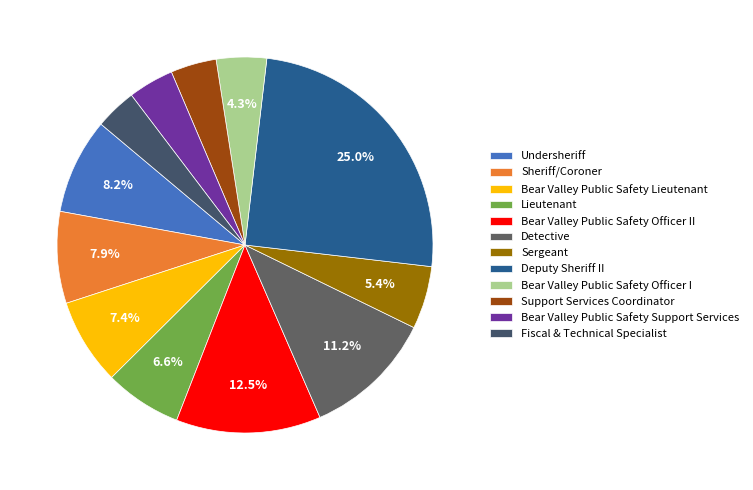

What is the ratio of the value at Sheriff/Coroner to the value at Fiscal & Technical Specialist?

2.2